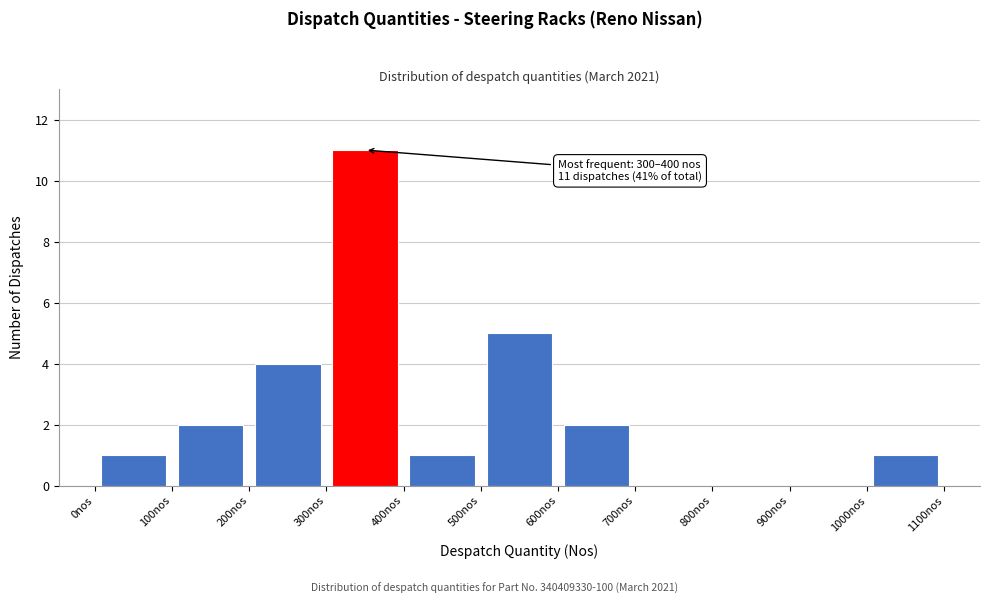

Over which range of the x-axis is the bar tallest?

300 to 400